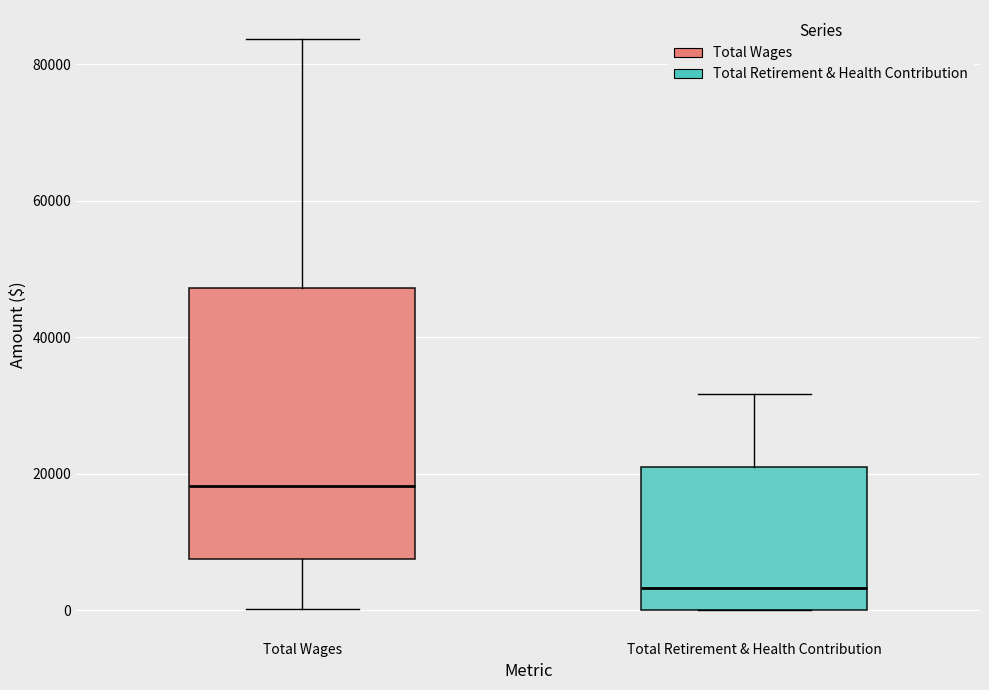

Which box has the lowest median line?

Total Retirement & Health Contribution